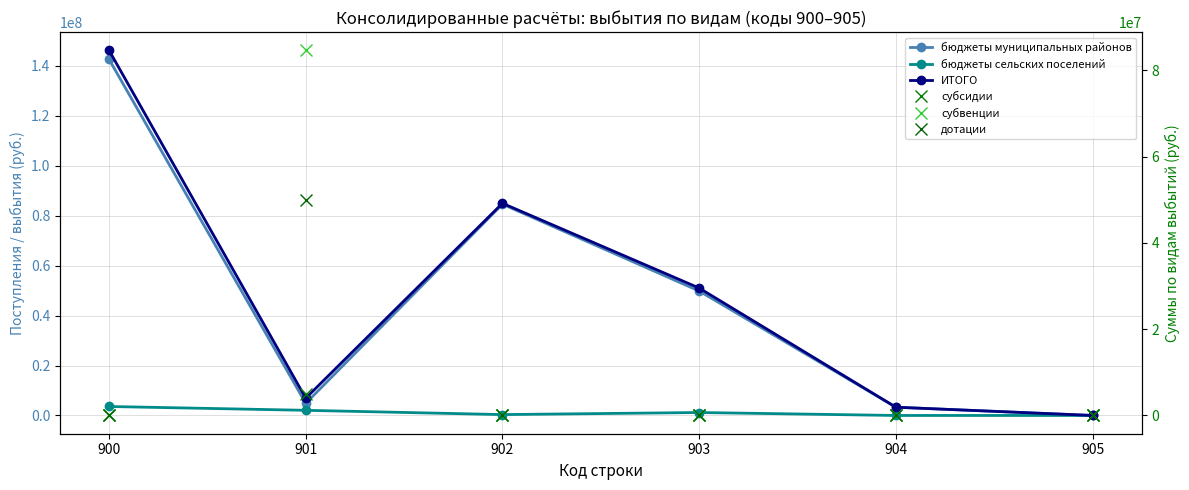

Where is the first local maximum for субвенции?

901